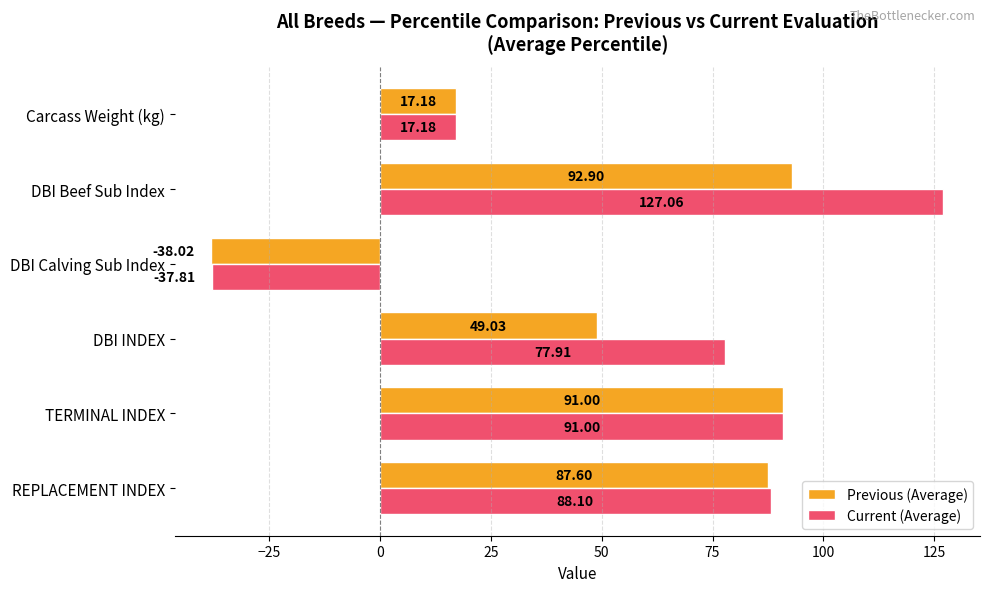

What is the total value across all series at Carcass Weight (kg)?

34.4